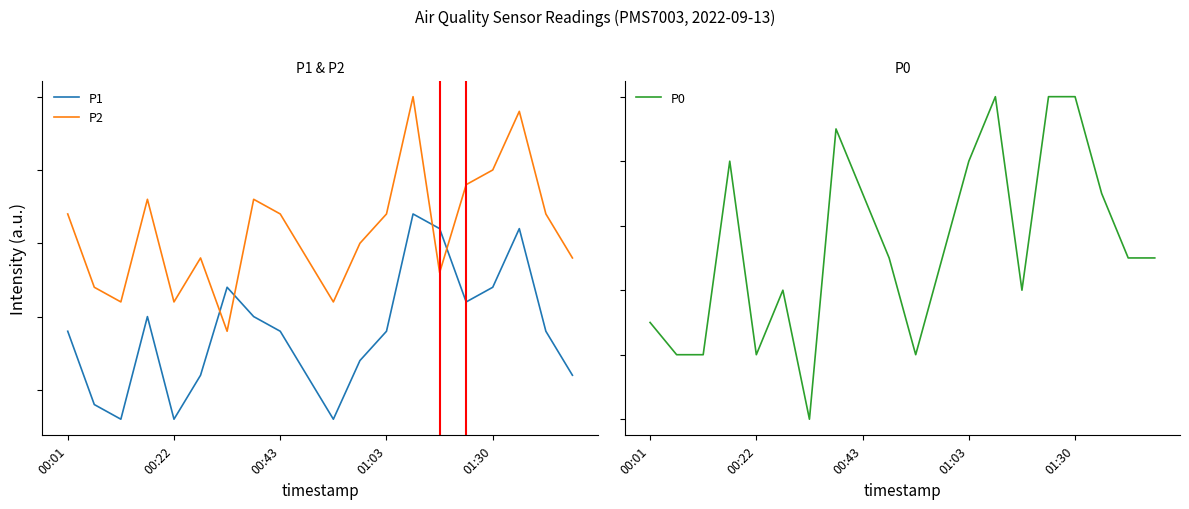

True or false: P2 and P0 intersect in this chart.

False